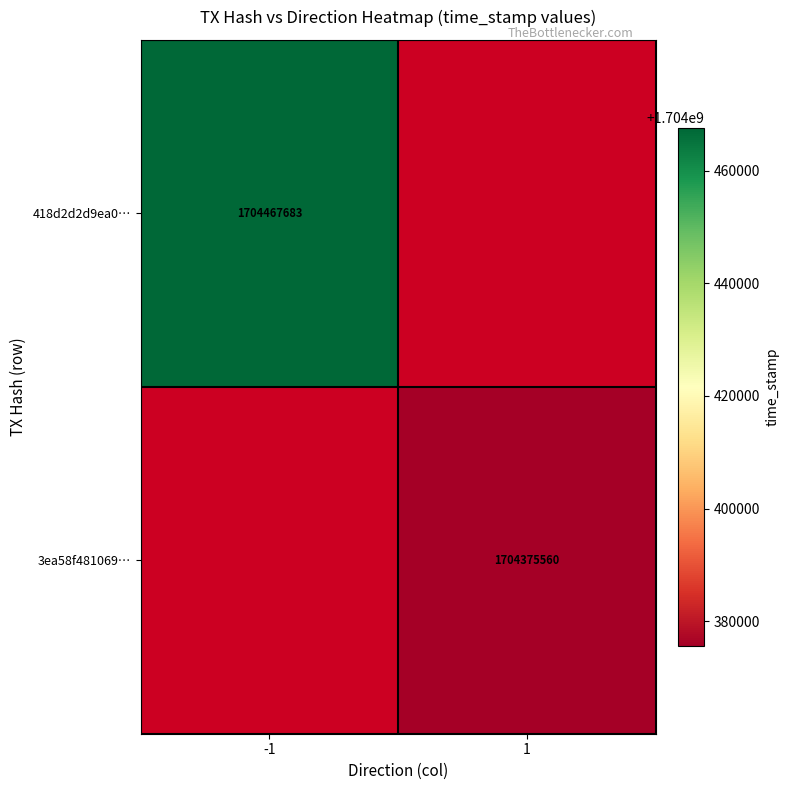

Which category has the highest value across all series?

-1